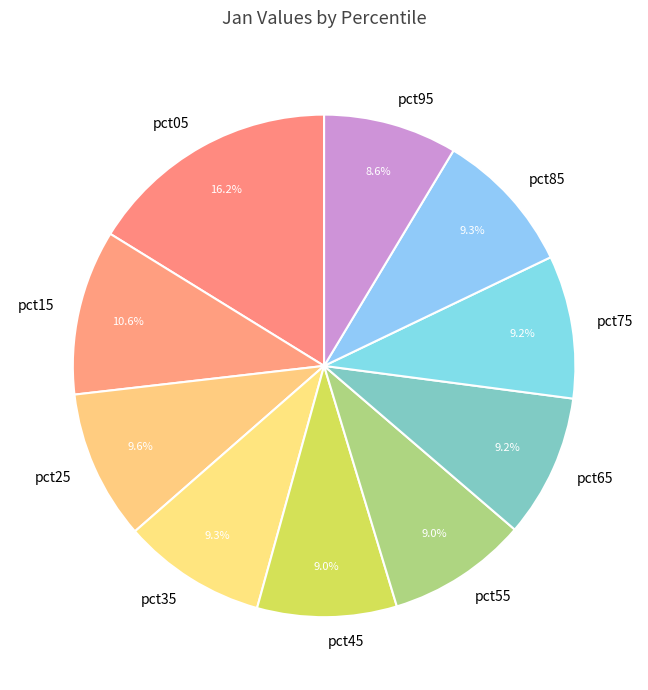

To the nearest percent, what percentage of the pie is pct15?

11%